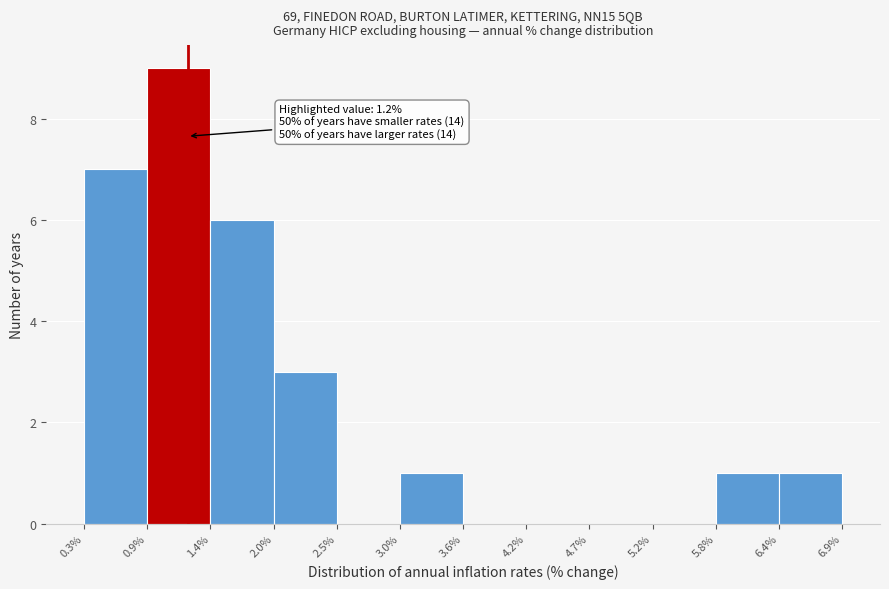

Which range on the x-axis has the tallest bar?

0.9% to 1.4%